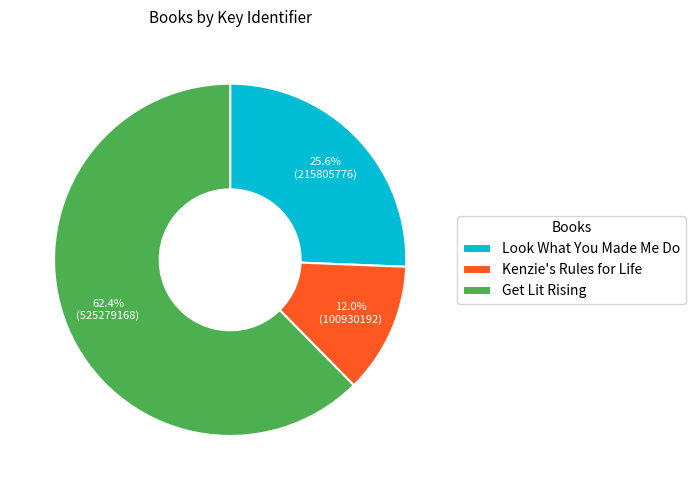

To the nearest percent, what percentage of the pie is Kenzie's Rules for Life?

12%